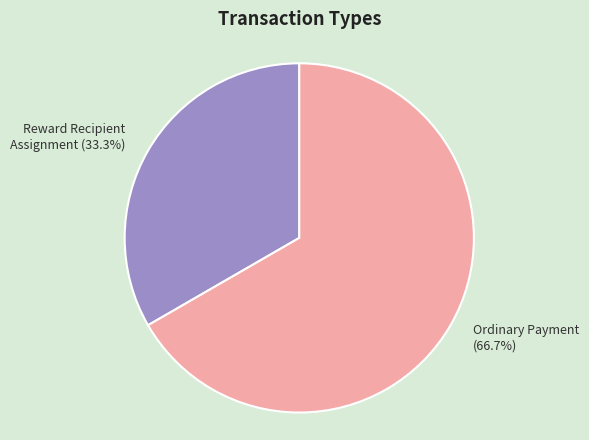

Is there any slice that represents more than half of the pie?

Yes